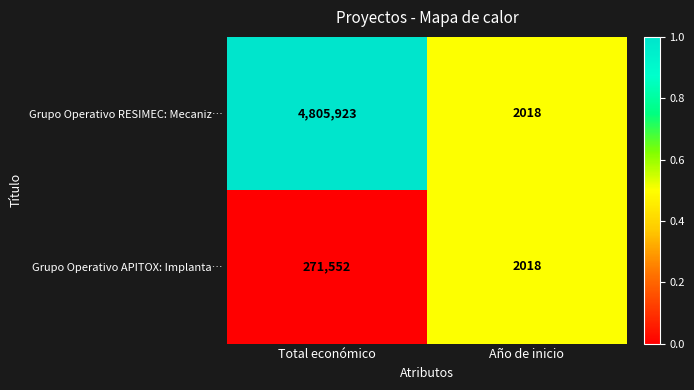

What is the total value across all series at Total económico?

5077475